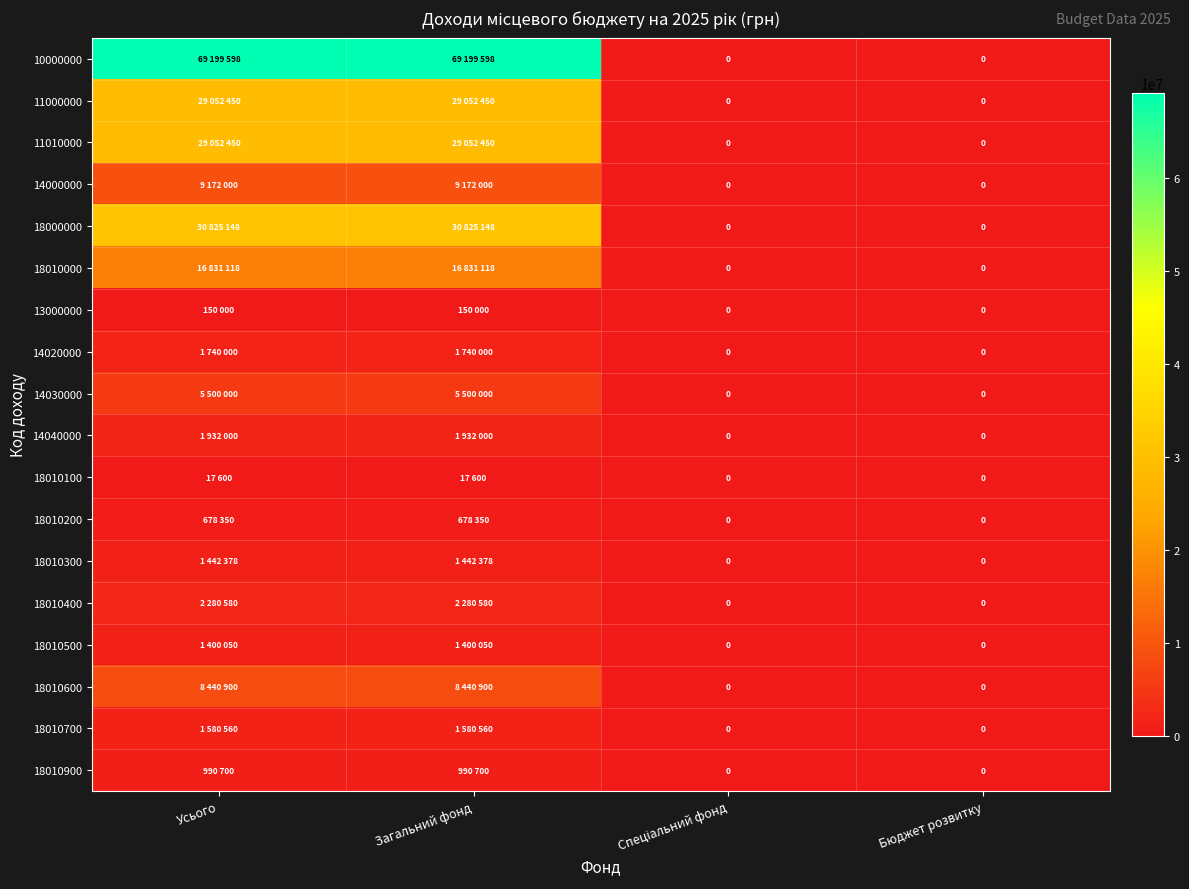

What is the greatest value displayed?

69199598